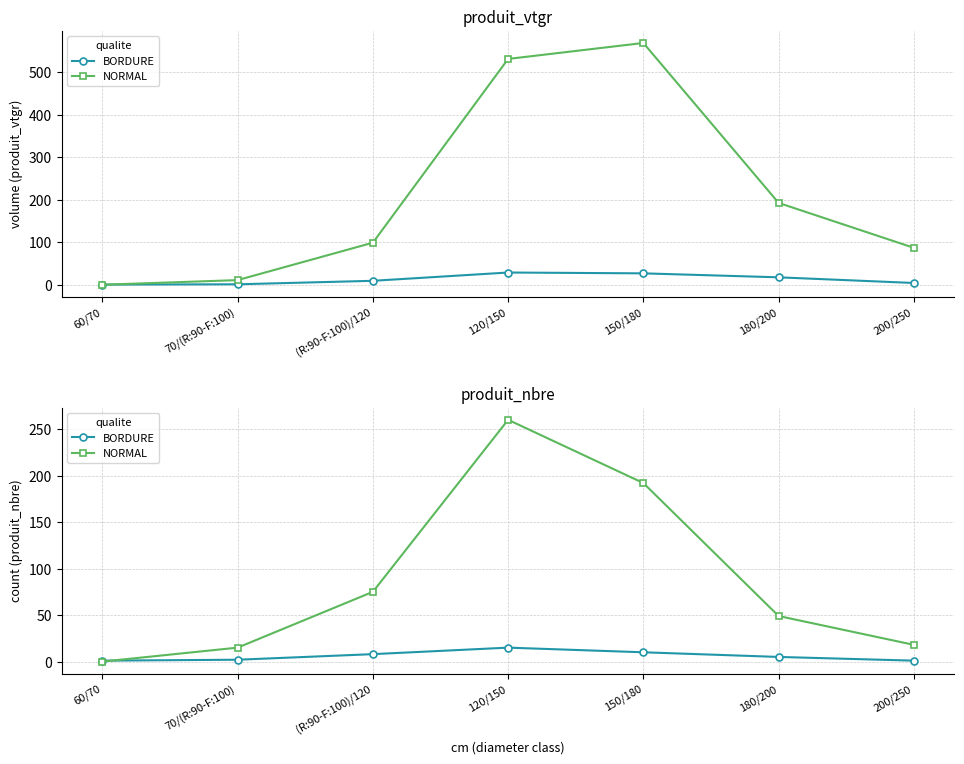

Reading left to right, what are all the values shown in this chart?

BORDURE: 60/70=1	70/(R:90-F:100)=2	(R:90-F:100)/120=8	120/150=15	150/180=10	180/200=5	200/250=1
NORMAL: 60/70=0	70/(R:90-F:100)=15	(R:90-F:100)/120=75	120/150=260	150/180=192	180/200=49	200/250=18